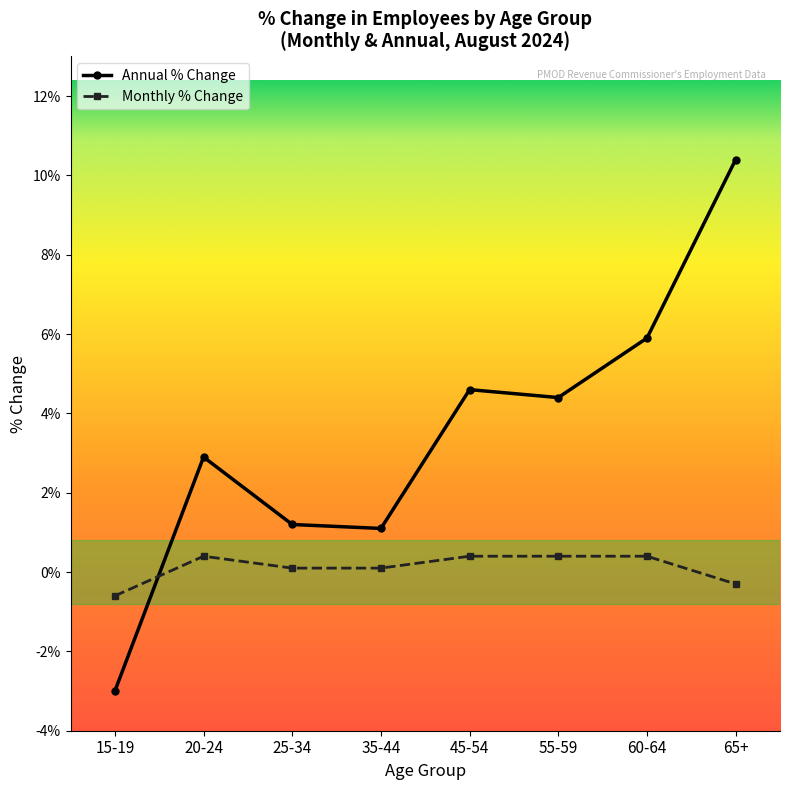

Does the chart have visible grid lines?

No